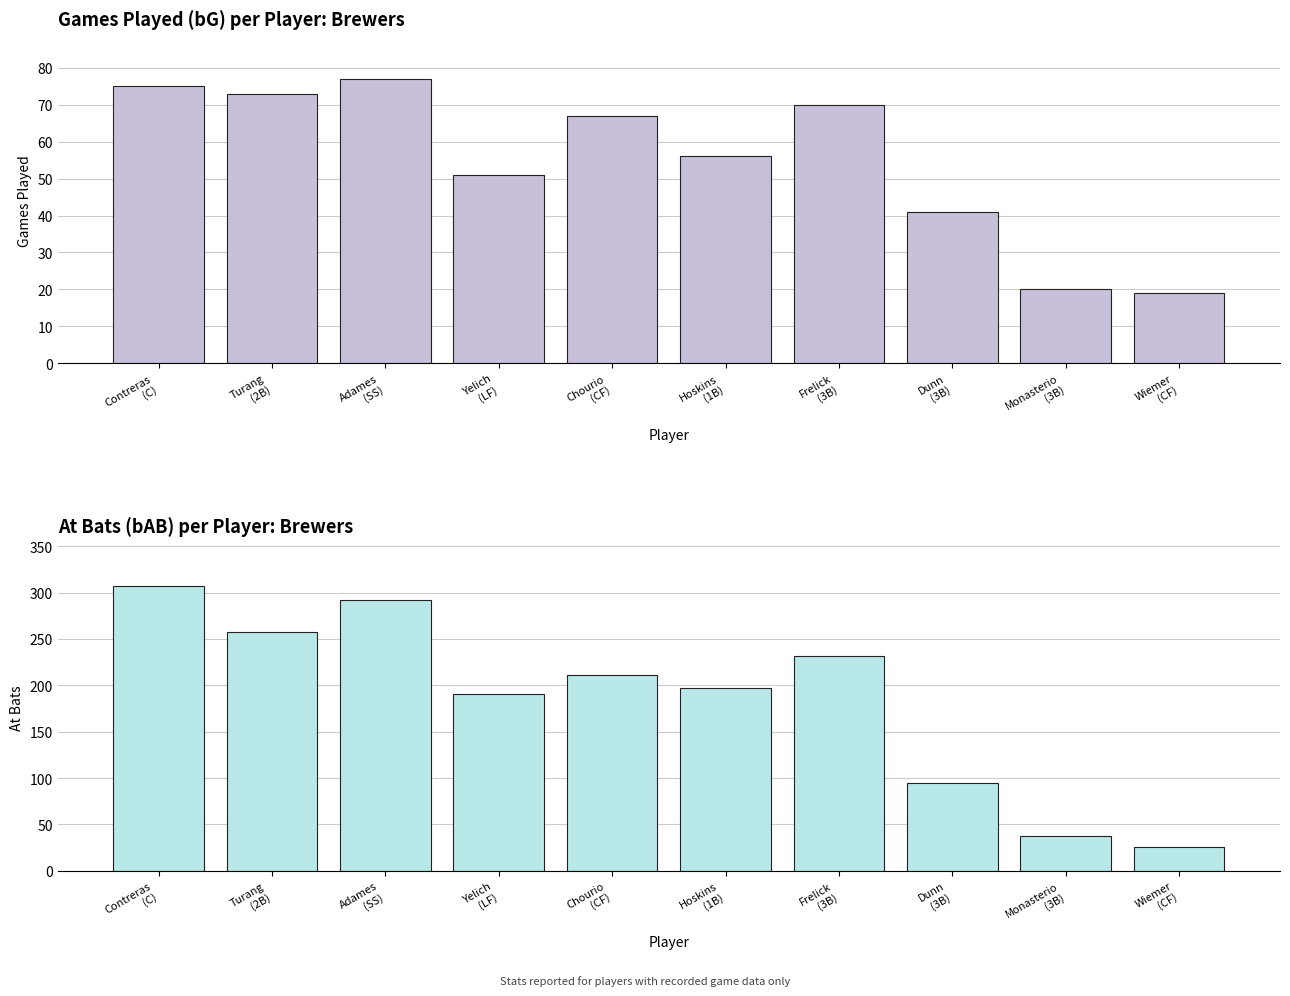

What is the lowest value of the bAB series?

26